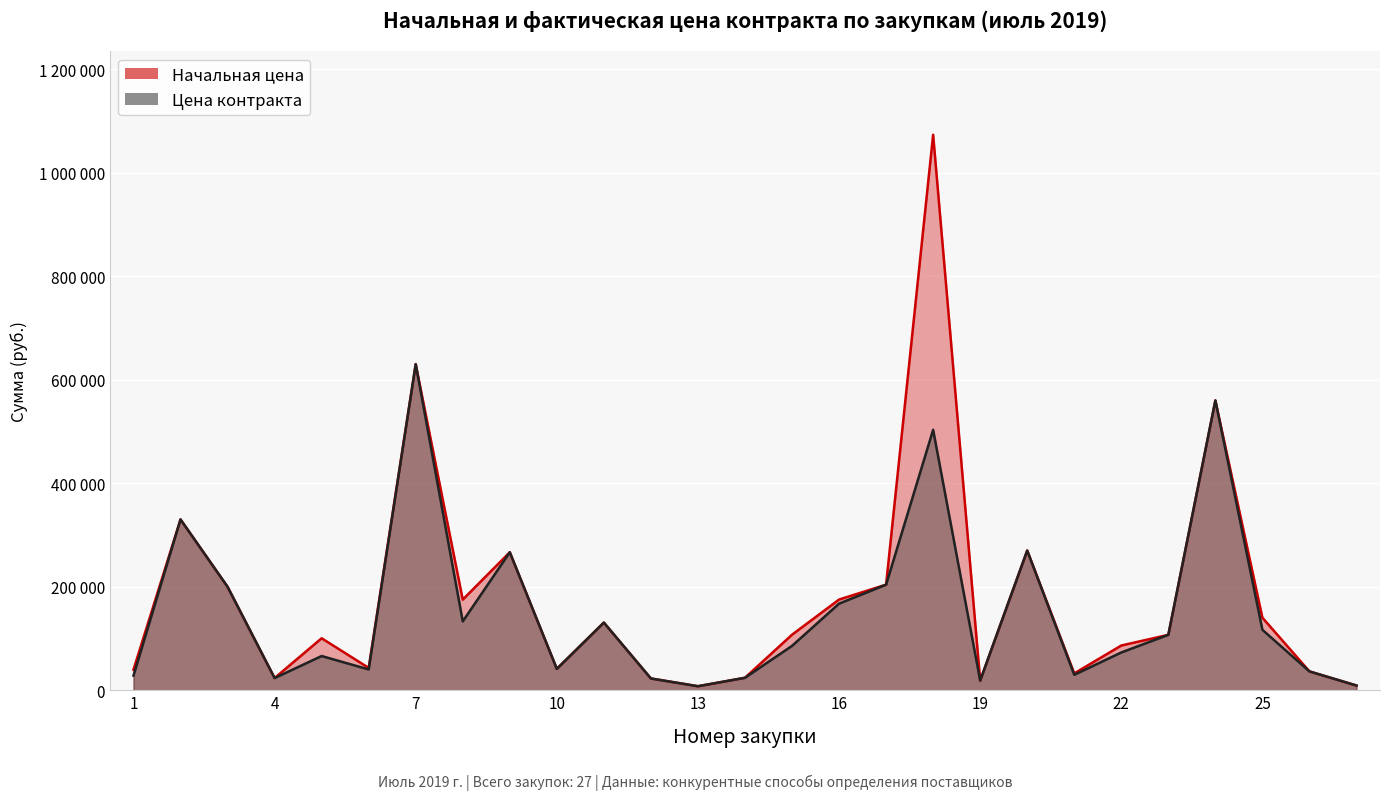

True or false: Начальная цена and Цена контракта cross at least once.

False